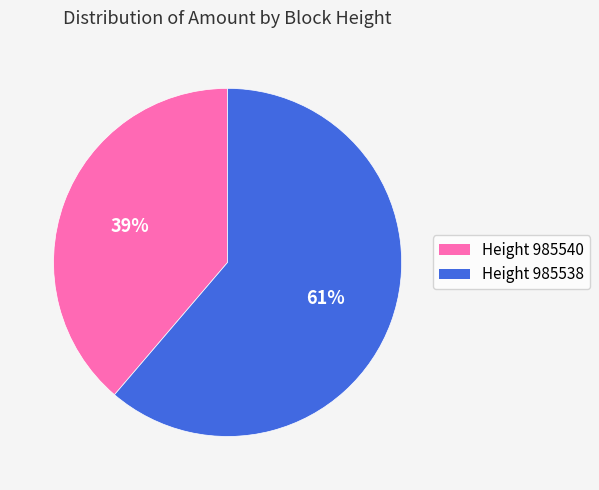

The Height 985538 slice represents 52% of the pie. True or false?

False